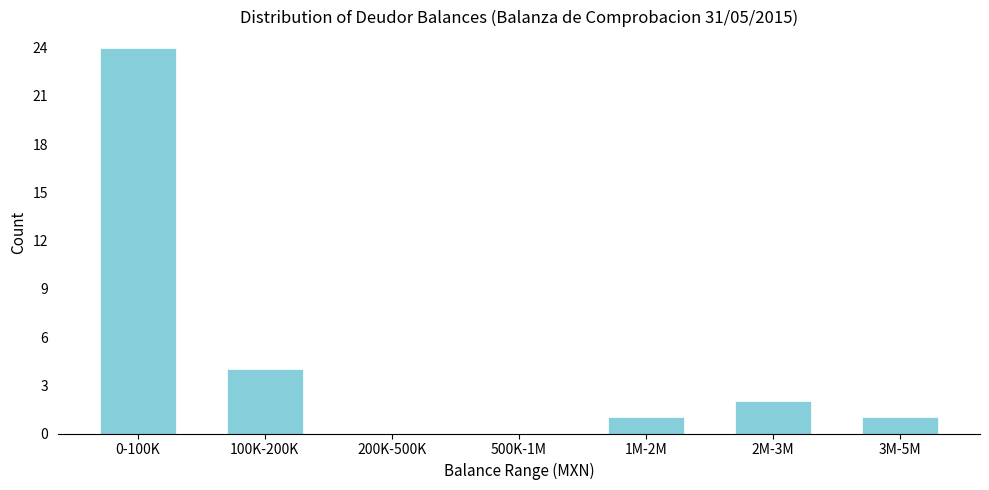

Reading left to right, extract all data points from this chart.

0-100K=24	100K-200K=4	200K-500K=0	500K-1M=0	1M-2M=1	2M-3M=2	3M-5M=1